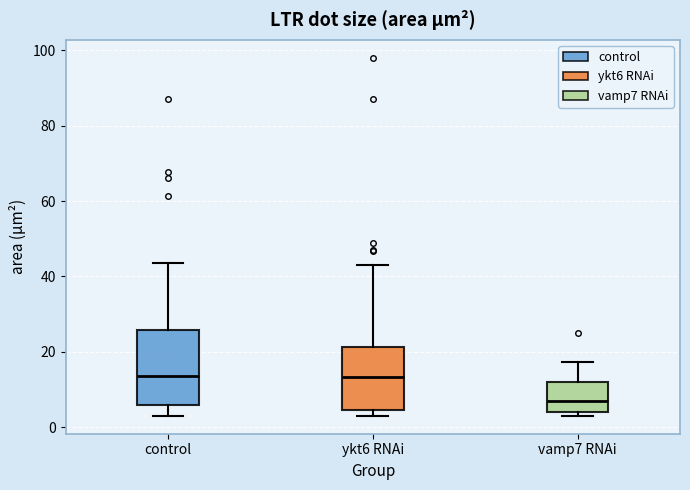

Reading left to right, read every box against the y-axis: the position of its median line, the range the box covers, and the ends of its whiskers. The values are not printed on the chart, so give them approximately, as read against the axis.

control: median 14, box 6 to 26, whiskers 4 to 44
ykt6 RNAi: median 14, box 4 to 22, whiskers 4 (just below the box's lower edge) to 42
vamp7 RNAi: median 6, box 4 to 12, whiskers 4 (just below the box's lower edge) to 18